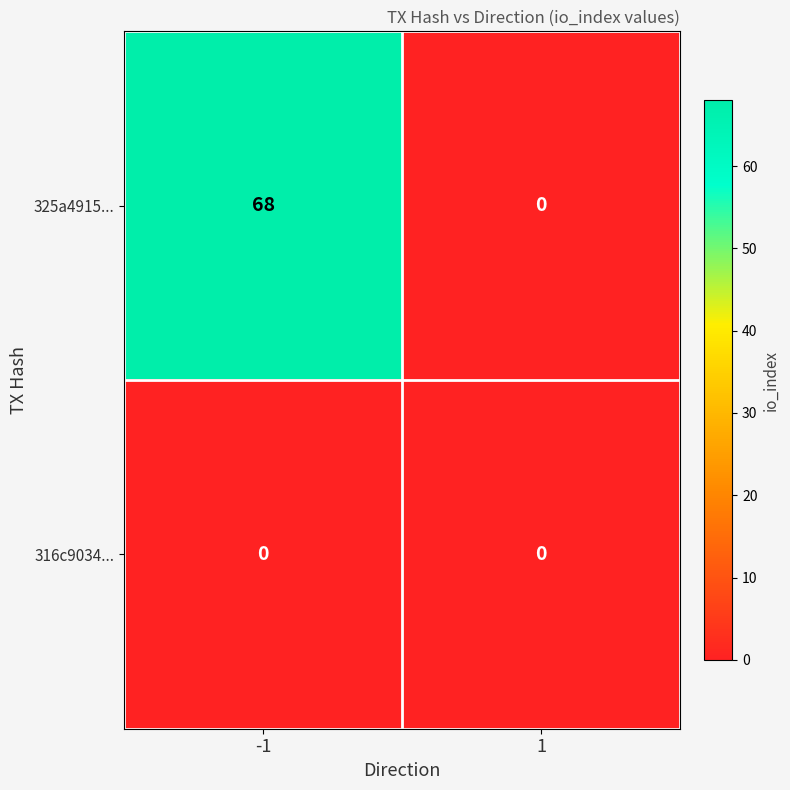

Which series has the widest spread of values?

325a4915...